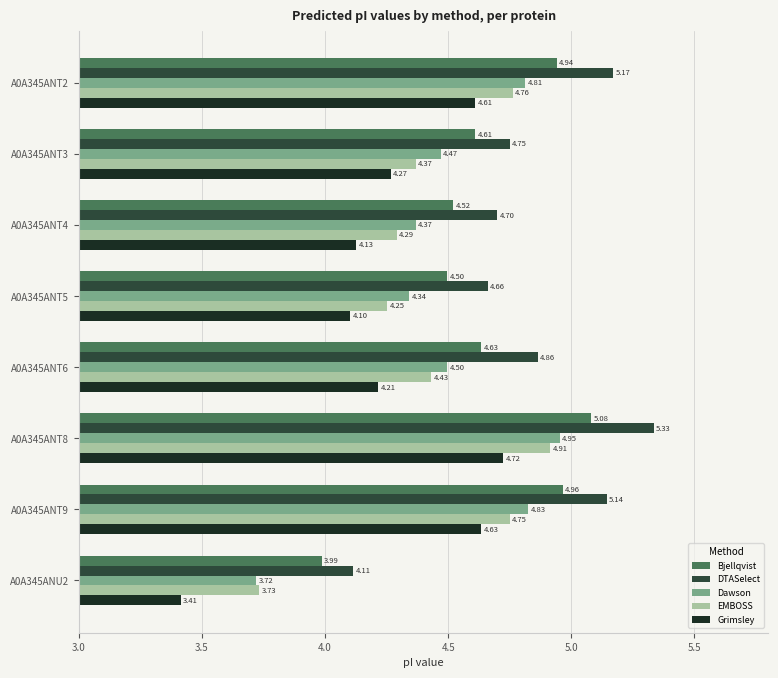

Between A0A345ANT3 and A0A345ANT8, which series saw the biggest shift?

DTASelect